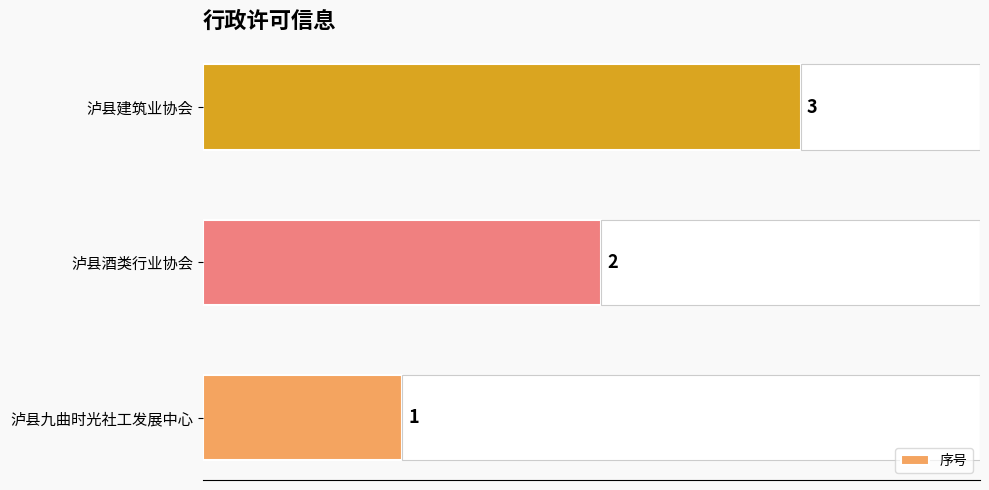

Rank the categories by 序号 value from highest to lowest.

泸县建筑业协会, 泸县酒类行业协会, 泸县九曲时光社工发展中心